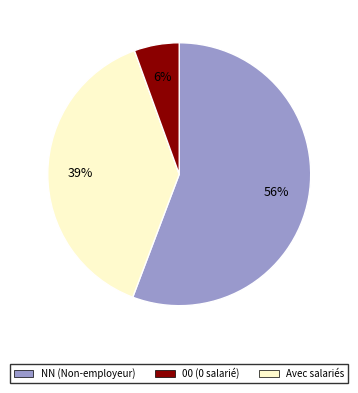

To the nearest percent, what is the average slice percentage?

33%